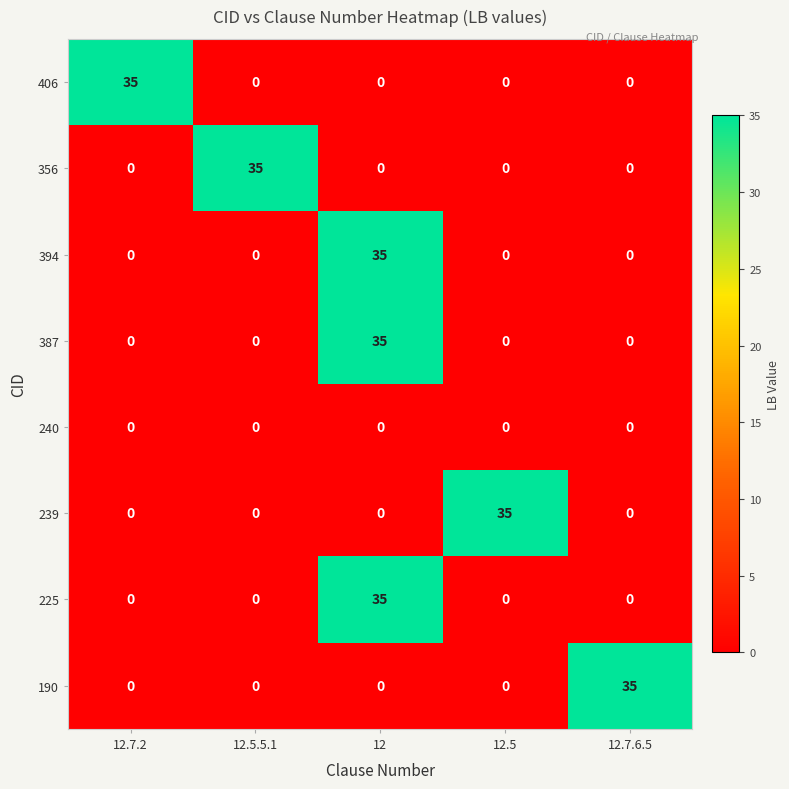

What is the maximum value for 387?

35